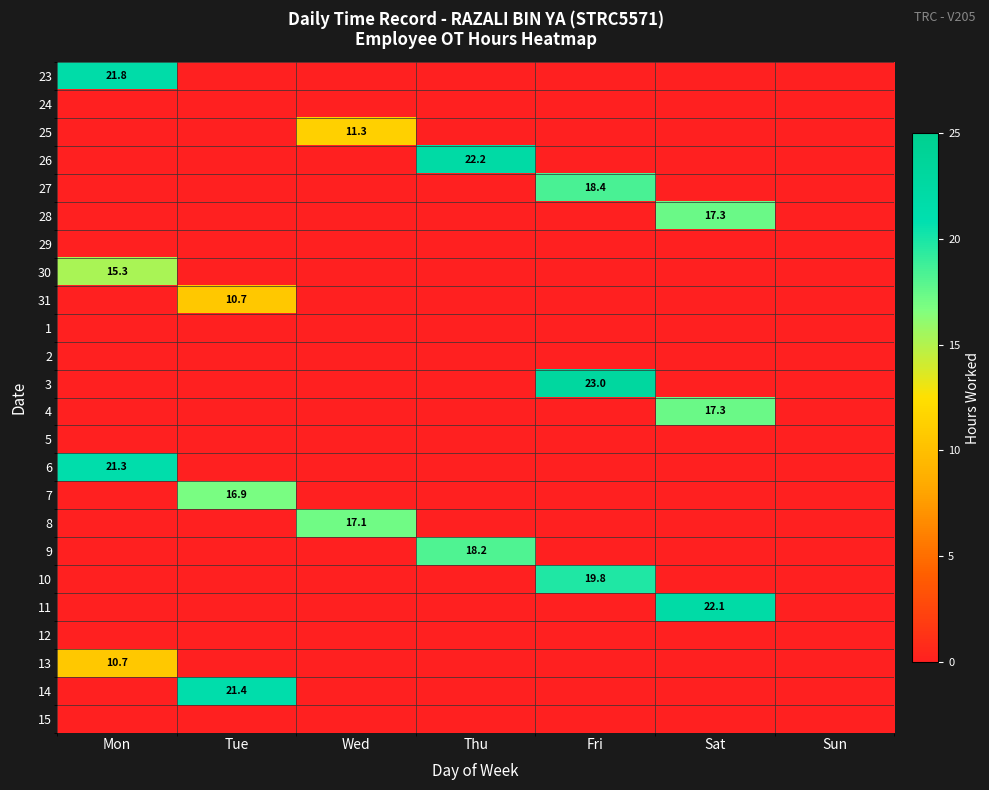

Rank the categories by 27 value from highest to lowest.

Fri, Mon, Tue, Wed, Thu, Sat, Sun